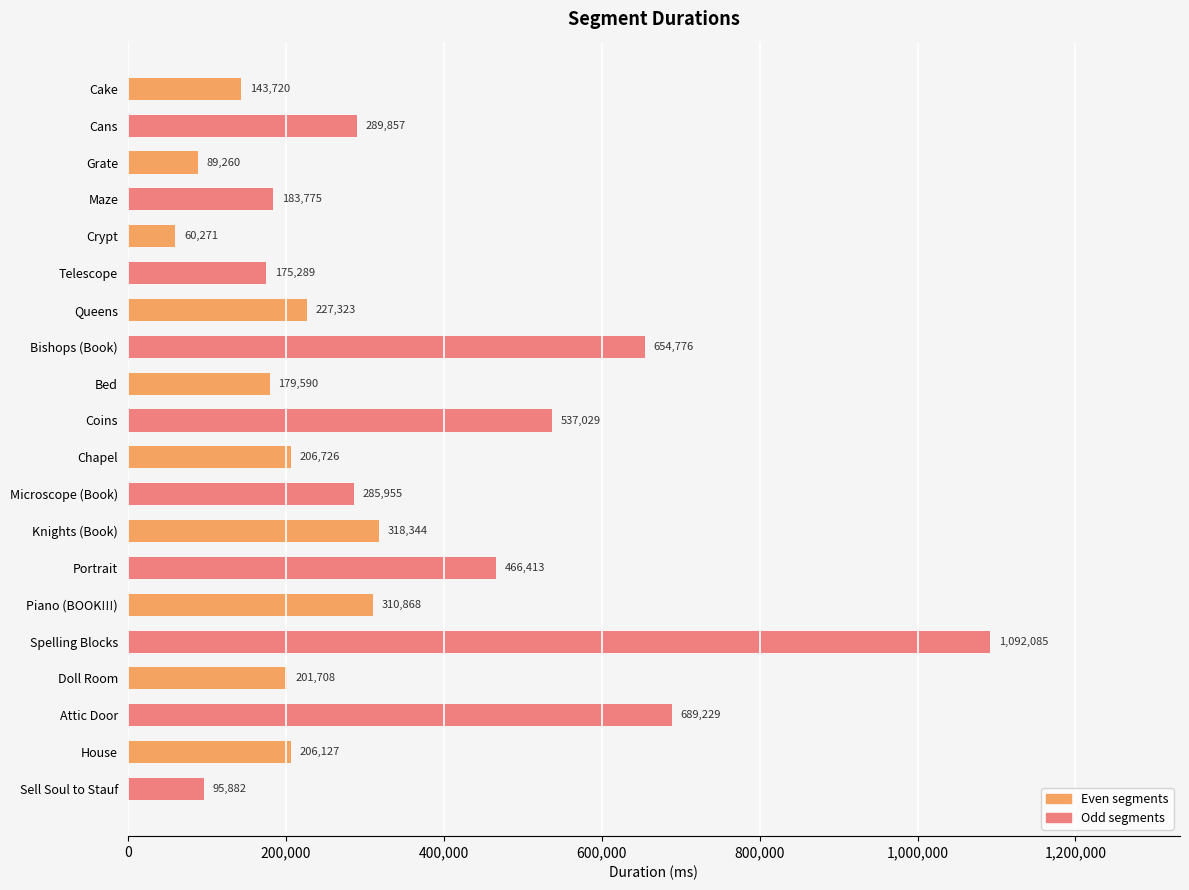

Which label corresponds to the smallest value in the chart?

Crypt